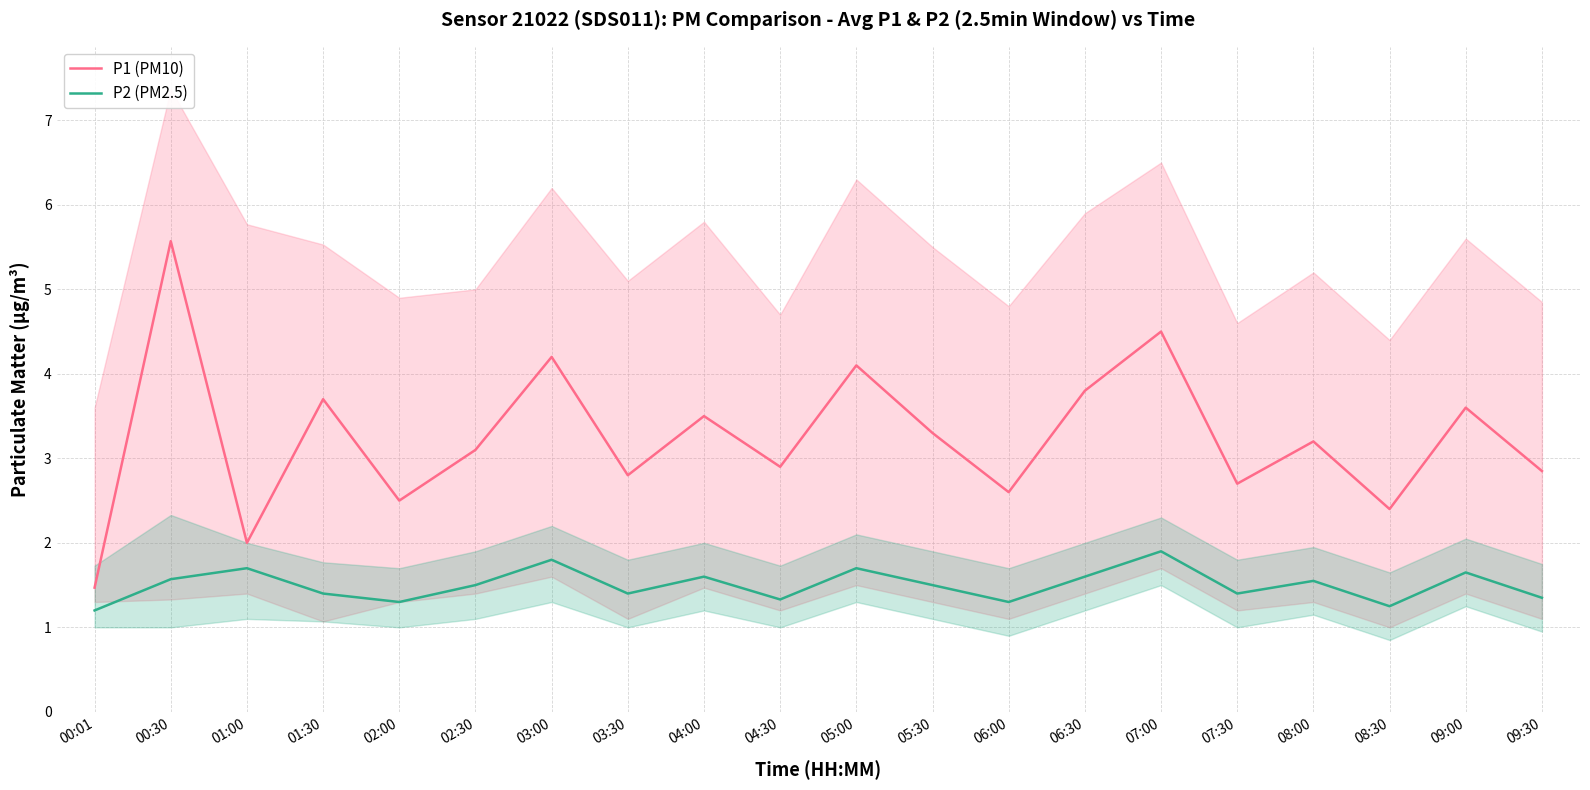

Between 02:00 and 07:00, which is larger?

07:00